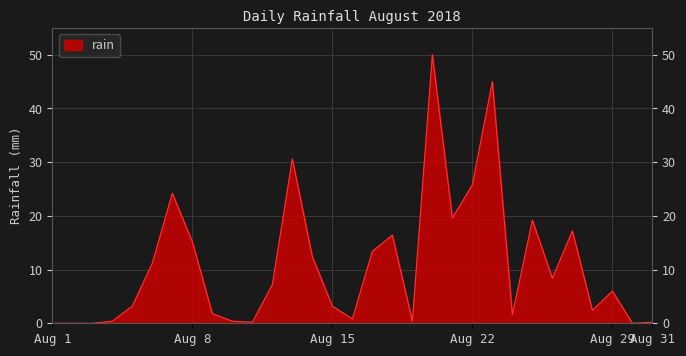

What is the value of the 15th point from the left?

3.2